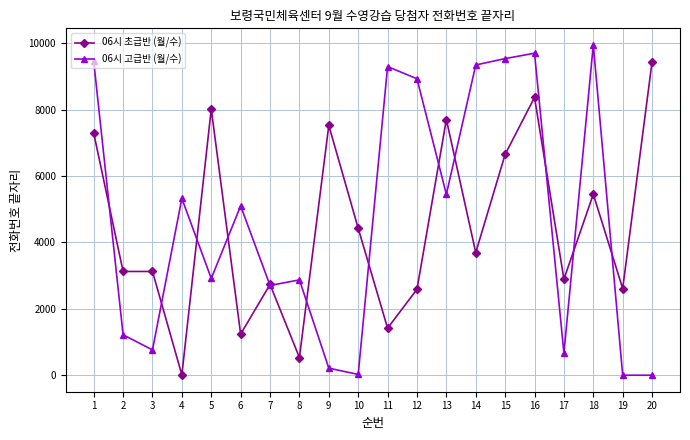

What is the highest value of the 06시 고급반 (월/수) series?

9951